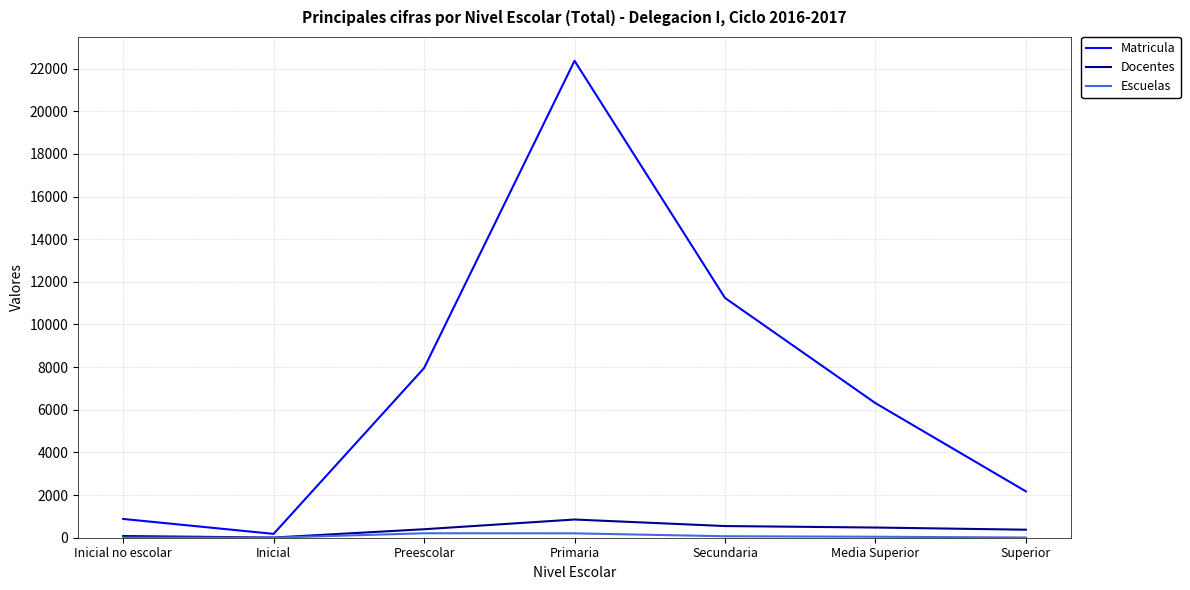

At which category is the sum across all series the highest?

Primaria